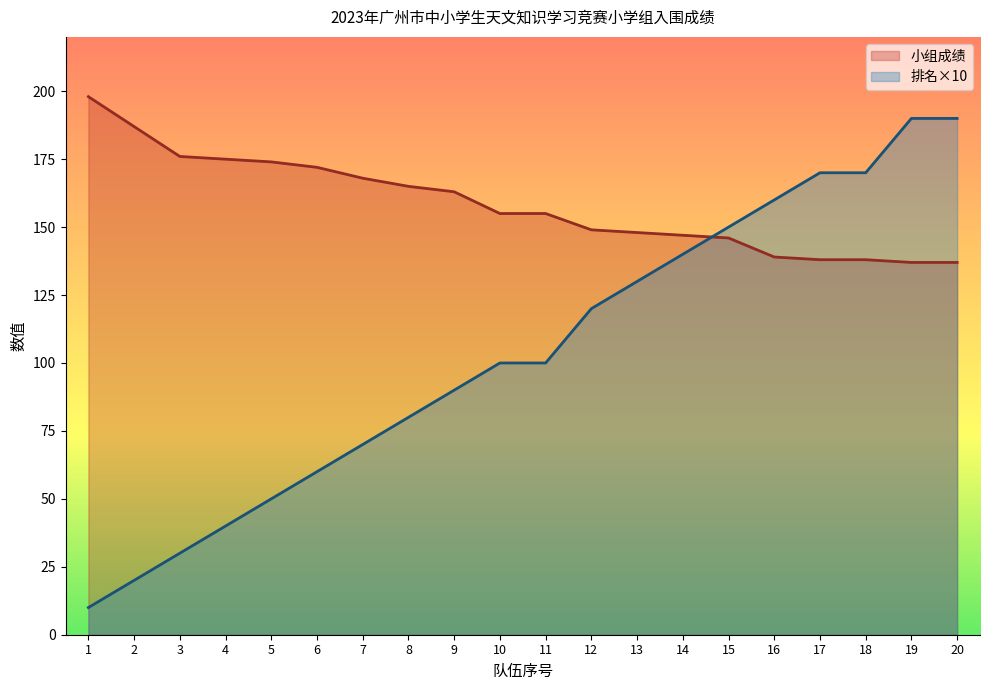

How many distinct data groups are displayed?

2